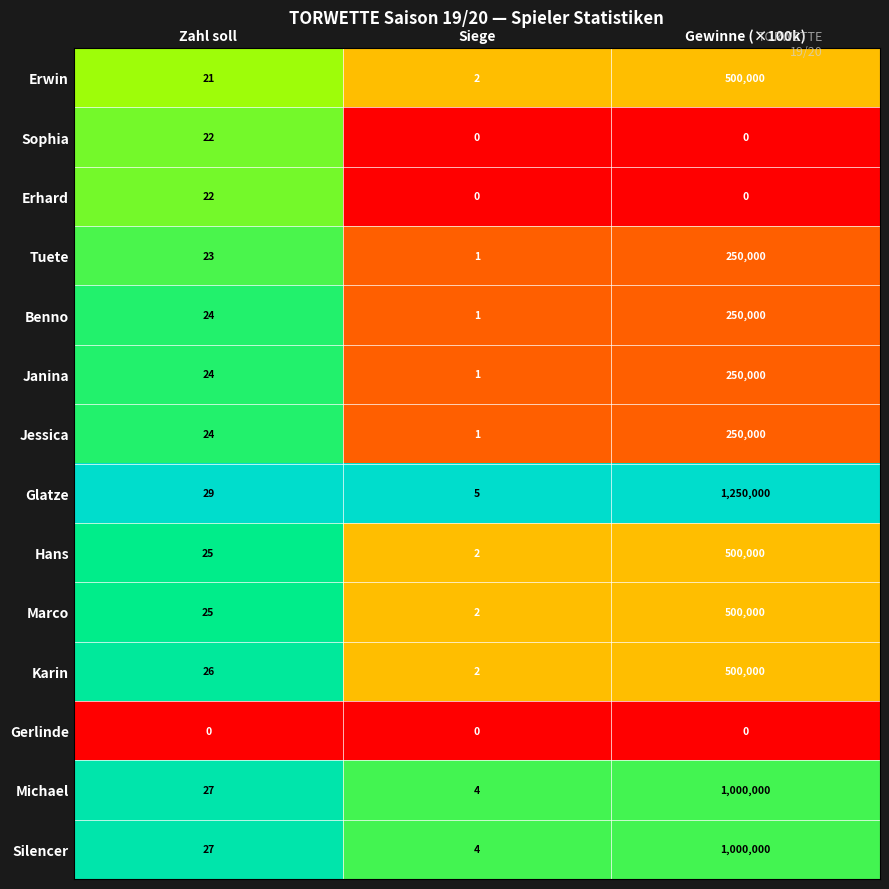

Which series has the largest total across all categories?

Glatze